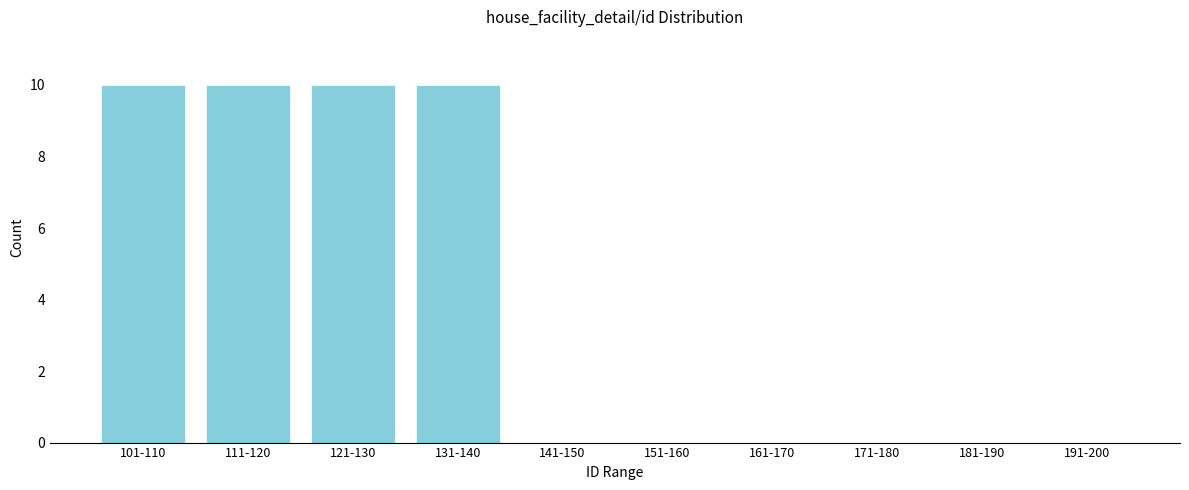

Reading right to left, transcribe all the data shown in this chart.

191-200=0	181-190=0	171-180=0	161-170=0	151-160=0	141-150=0	131-140=10	121-130=10	111-120=10	101-110=10